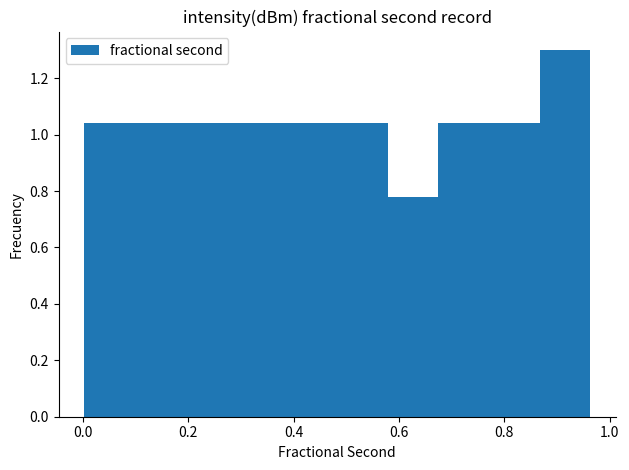

Reading left to right, list every bar in this chart as the range it spans on the x-axis followed by its height. Neither the bar edges nor the heights are printed on the chart, so give them approximately, as read against the axes.

0.00 to 0.10: 1.04
0.10 to 0.20: 1.04
0.20 to 0.30: 1.04
0.30 to 0.38: 1.04
0.38 to 0.48: 1.04
0.48 to 0.58: 1.04
0.58 to 0.68: 0.78
0.68 to 0.78: 1.04
0.78 to 0.86: 1.04
0.86 to 0.96: 1.30